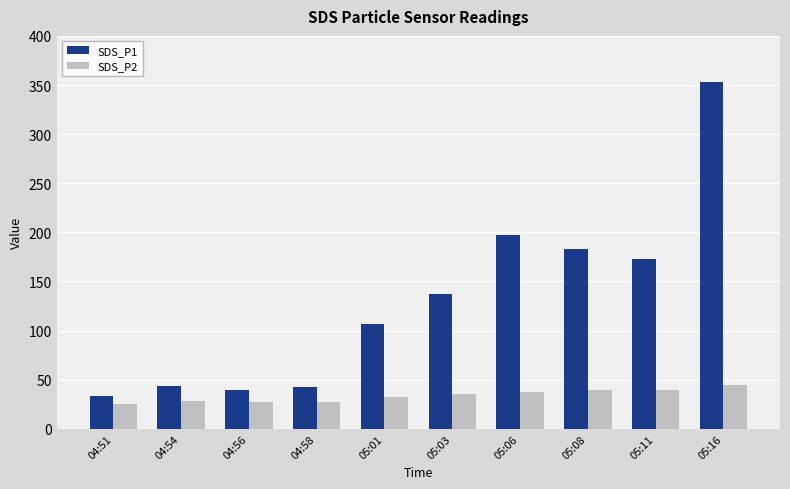

At which category is the sum across all series the highest?

05:16